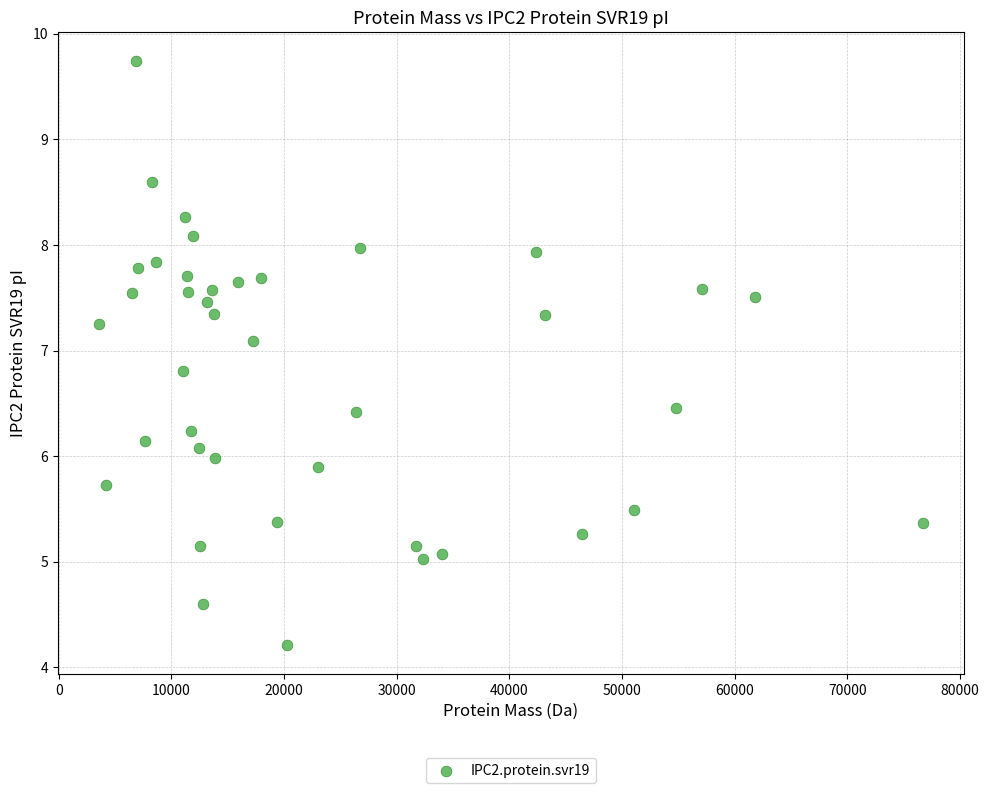

What is the range of X values (max minus min)?

73147.6